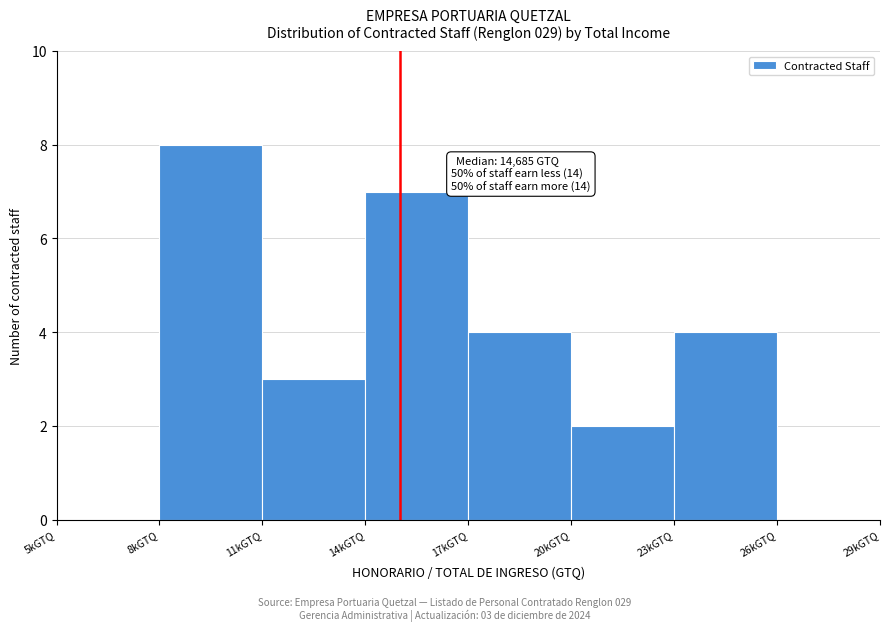

Reading left to right, extract all data points from this chart.

5kGTQ=0	8kGTQ=8	11kGTQ=3	14kGTQ=7	17kGTQ=4	20kGTQ=2	23kGTQ=4	26kGTQ=0